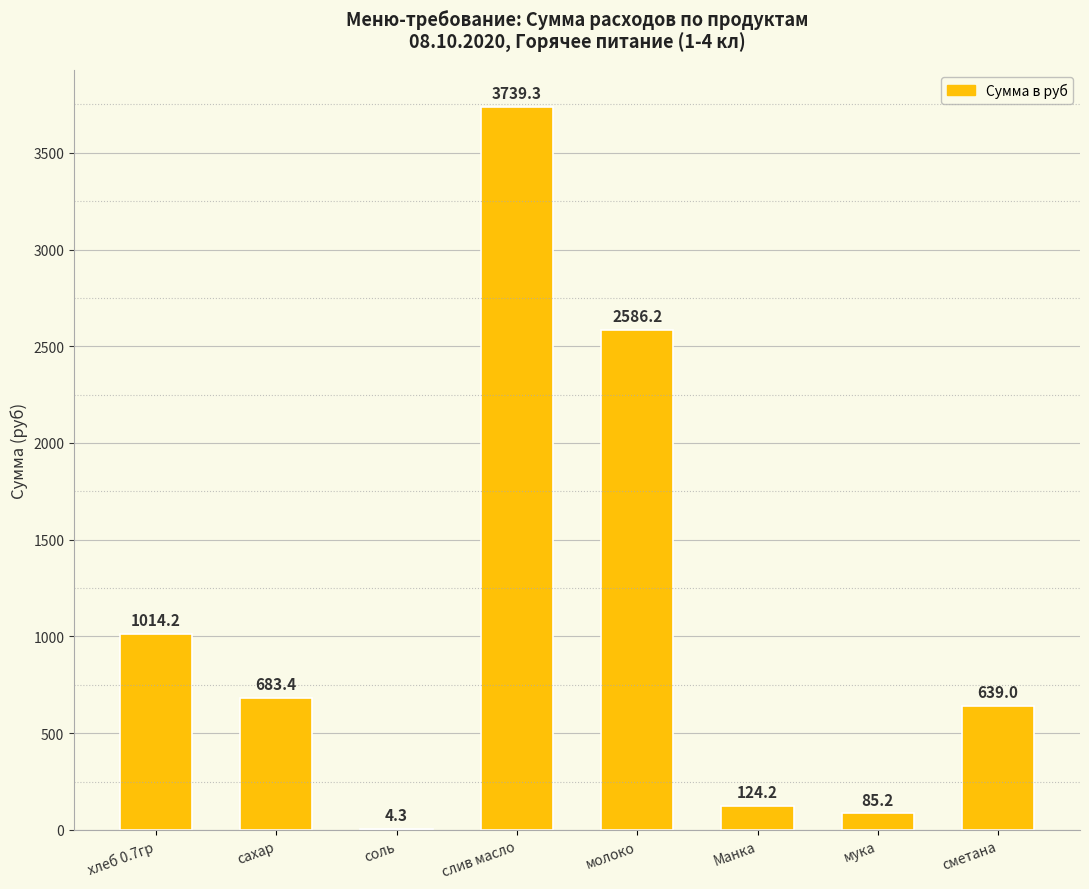

What is the change in value from слив масло to молоко?

-1153.2